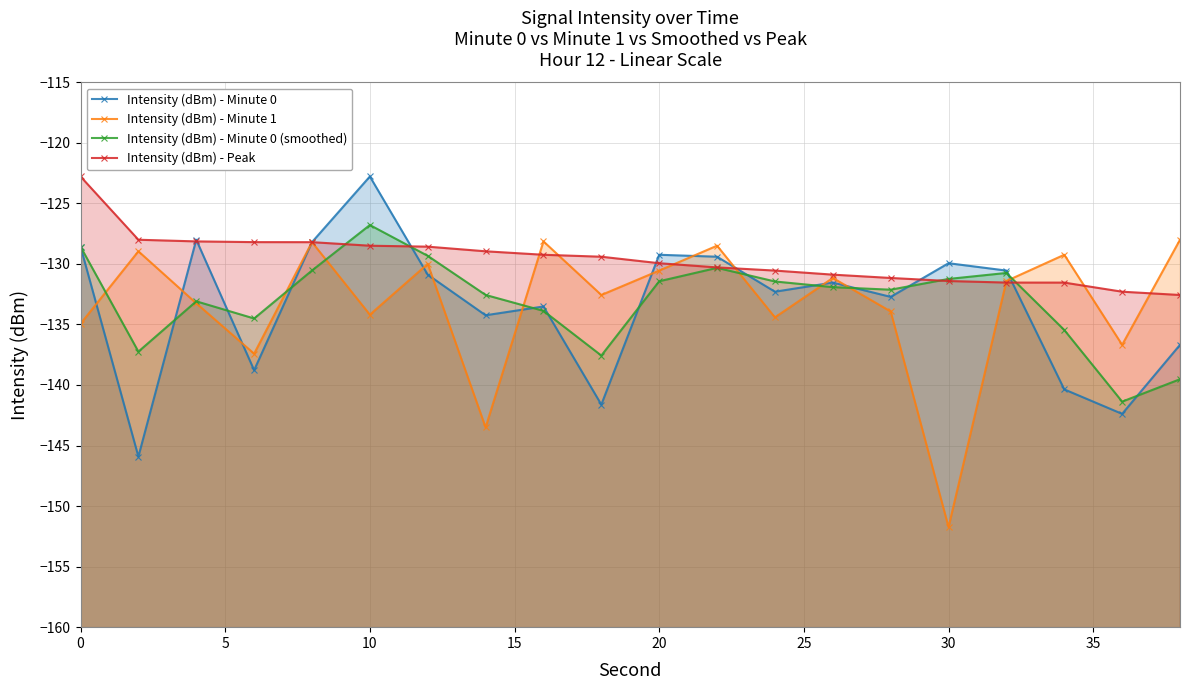

How many lines are shown in the chart?

4